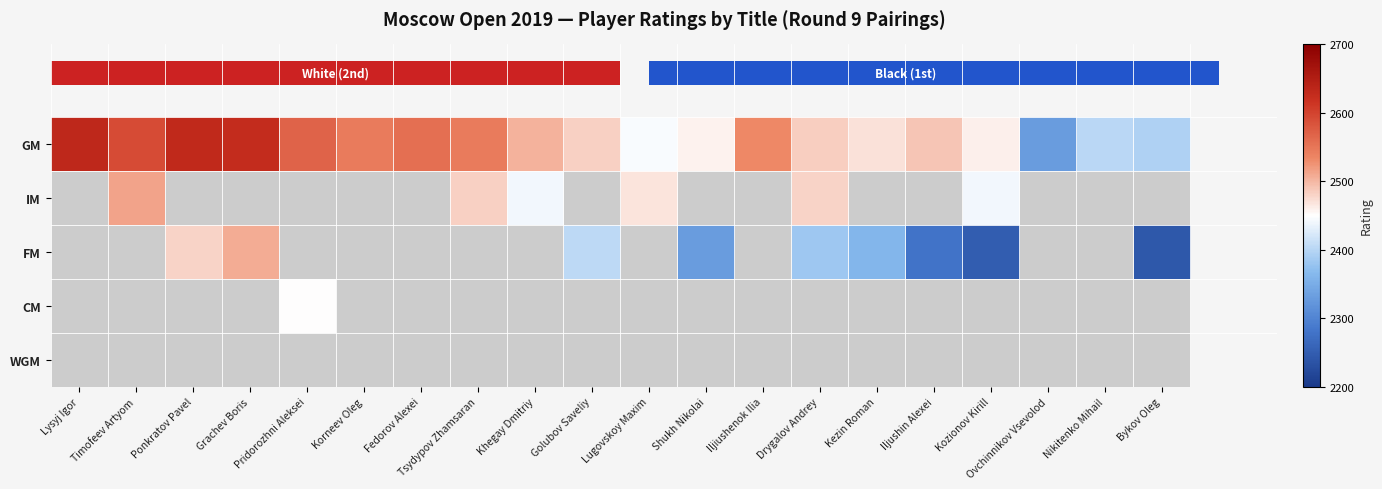

The GM series shows 3528.1 at Lugovskoy Maxim. True or false?

False